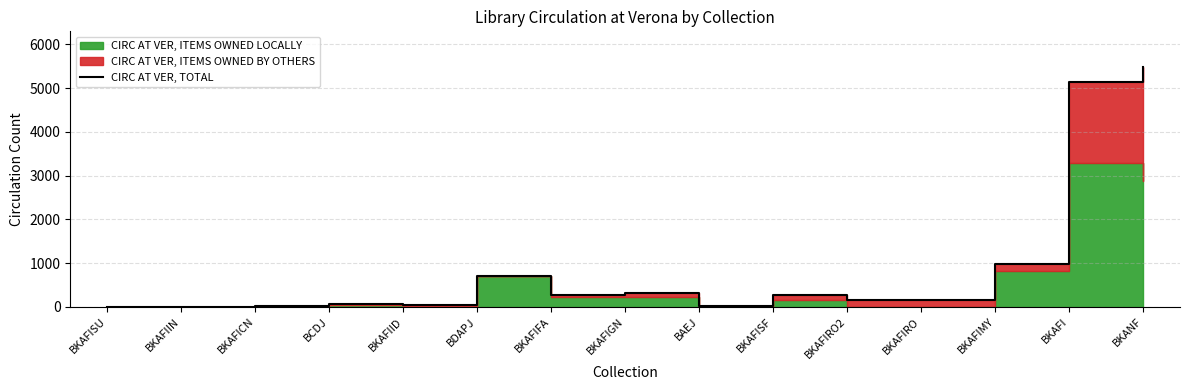

List the labels in order of value, smallest first.

BKAFISU, BKAFIIN, BKAFICN, BAEJ, BKAFIID, BCDJ, BKAFIRO2, BKAFIRO, BKAFIFA, BKAFISF, BKAFIGN, BDAPJ, BKAFIMY, BKAFI, BKANF